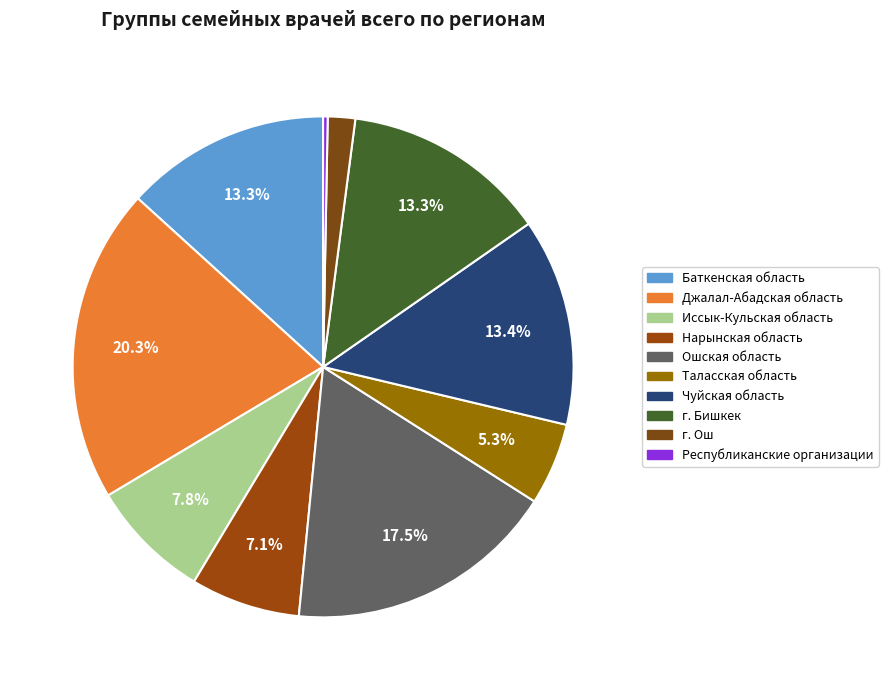

Which category has the smallest portion of the pie?

Республиканские организации